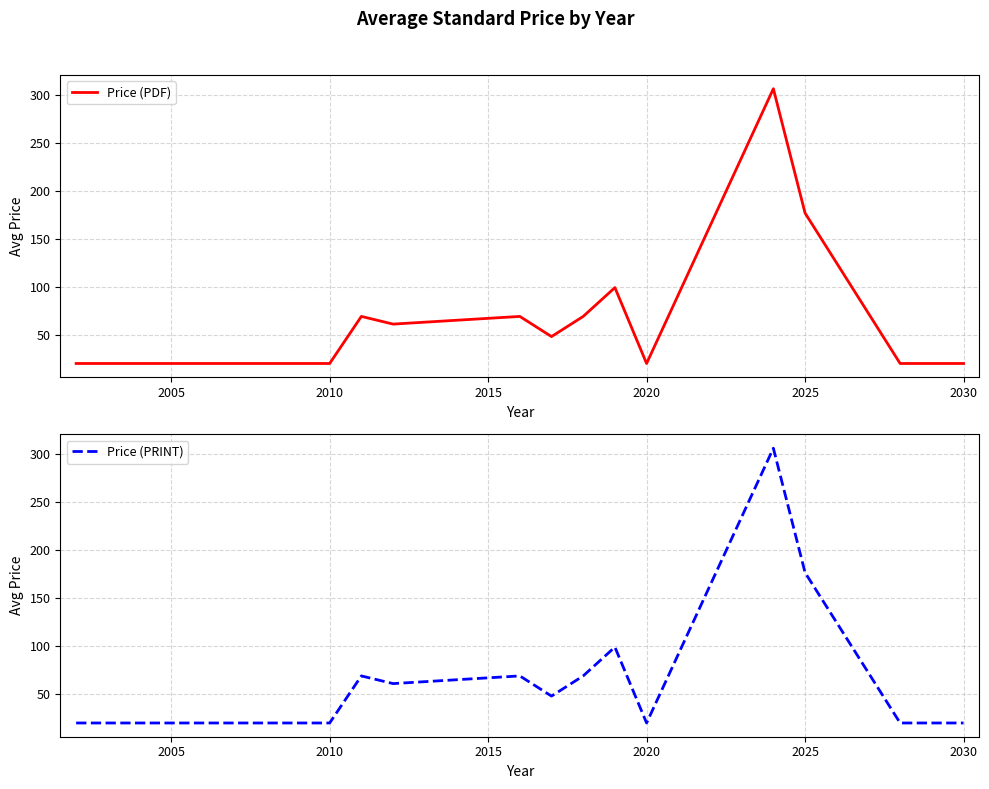

Where is Price (PRINT) nearest to the value 163?

2025